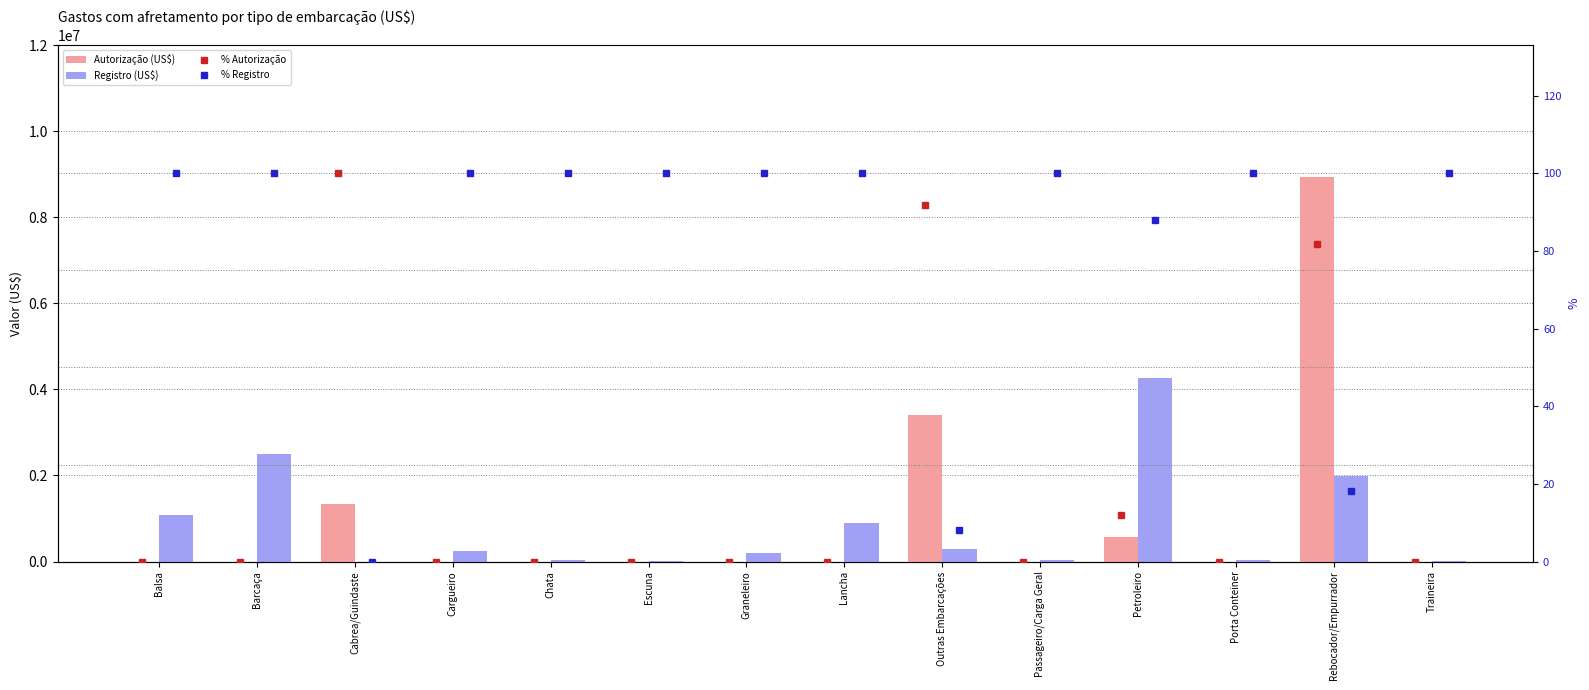

List the labels in order of Autorização (US$) value, largest first.

Rebocador/Empurrador, Outras Embarcações, Cabrea/Guindaste, Petroleiro, Balsa, Barcaça, Cargueiro, Chata, Escuna, Graneleiro, Lancha, Passageiro/Carga Geral, Porta Conteiner, Traineira